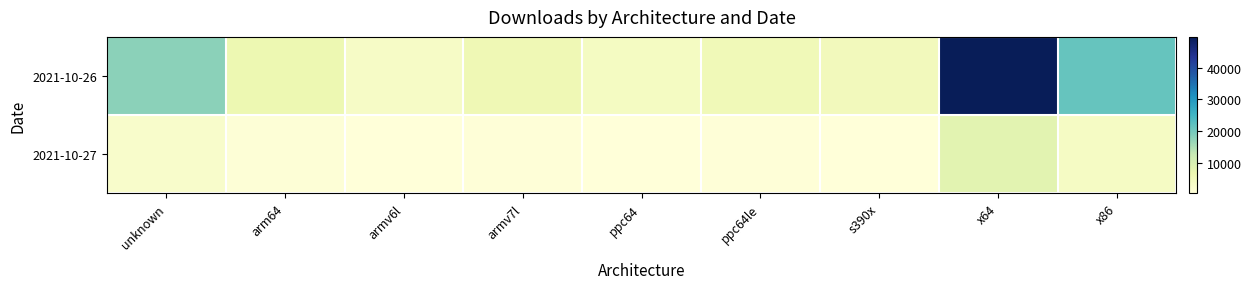

Reading left to right, list all the values displayed in this chart.

2021-10-26: unknown=17848	arm64=6581	armv6l=3497	armv7l=5943	ppc64=3976	ppc64le=5623	s390x=5043	x64=49647	x86=21307
2021-10-27: unknown=2672	arm64=965	armv6l=496	armv7l=844	ppc64=563	ppc64le=779	s390x=679	x64=8544	x86=3572